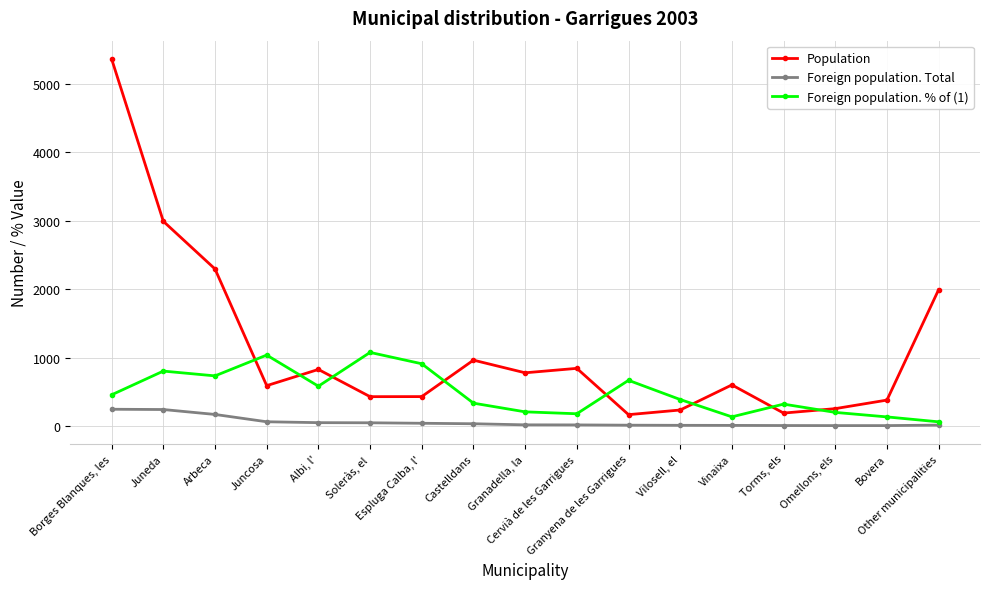

At how many categories does at least one series exceed 5059?

1